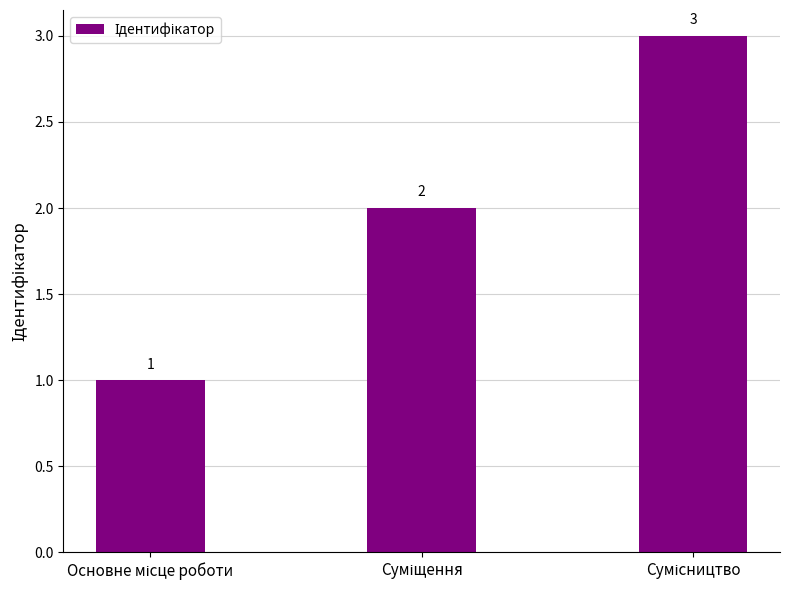

Count the values in the range 1 to 3.

3